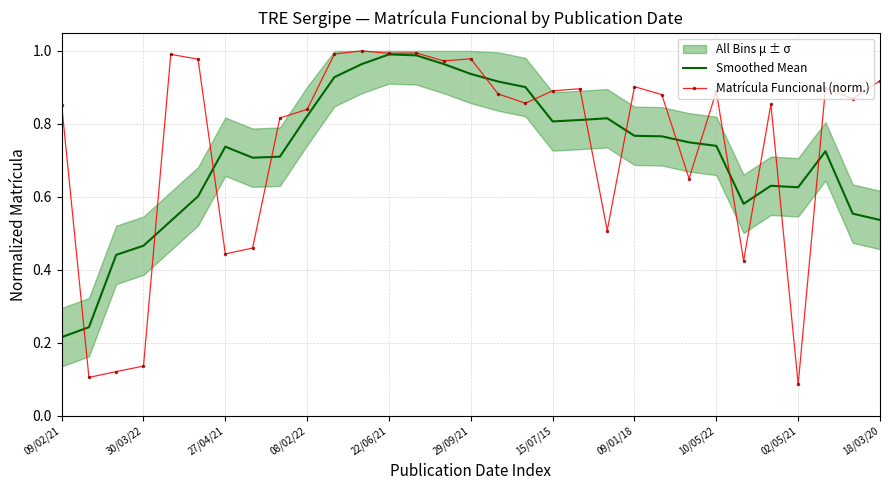

After their last crossing, which series has the higher values: Matrícula Funcional (norm.) or Smoothed Mean?

Matrícula Funcional (norm.)